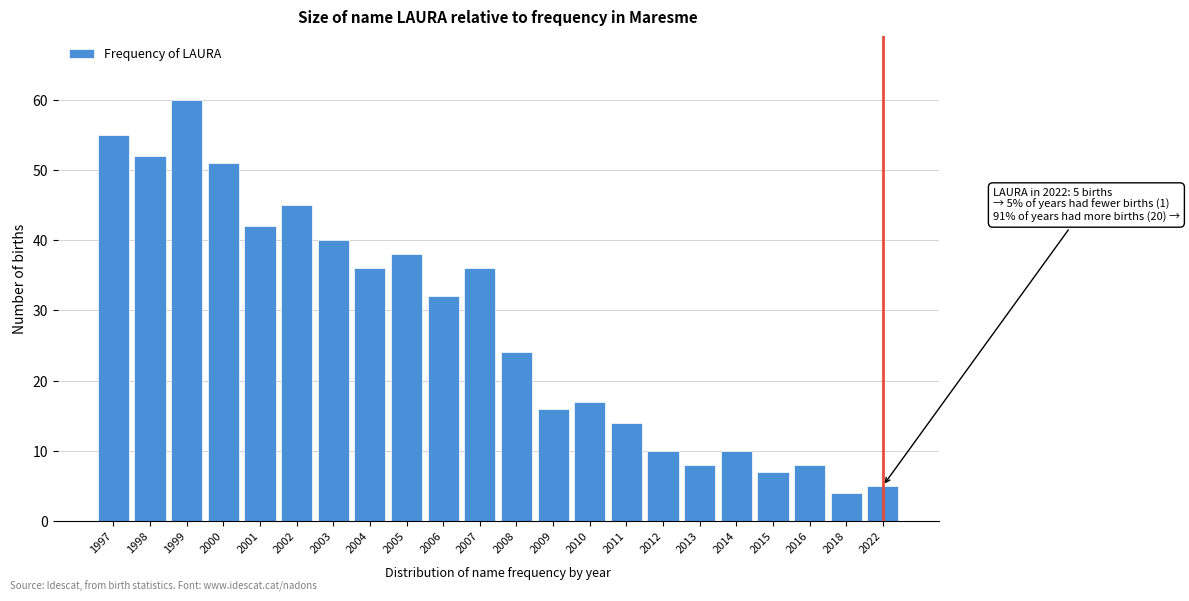

Reading left to right, transcribe all the data shown in this chart.

1997=55	1998=52	1999=60	2000=51	2001=42	2002=45	2003=40	2004=36	2005=38	2006=32	2007=36	2008=24	2009=16	2010=17	2011=14	2012=10	2013=8	2014=10	2015=7	2016=8	2018=4	2022=5